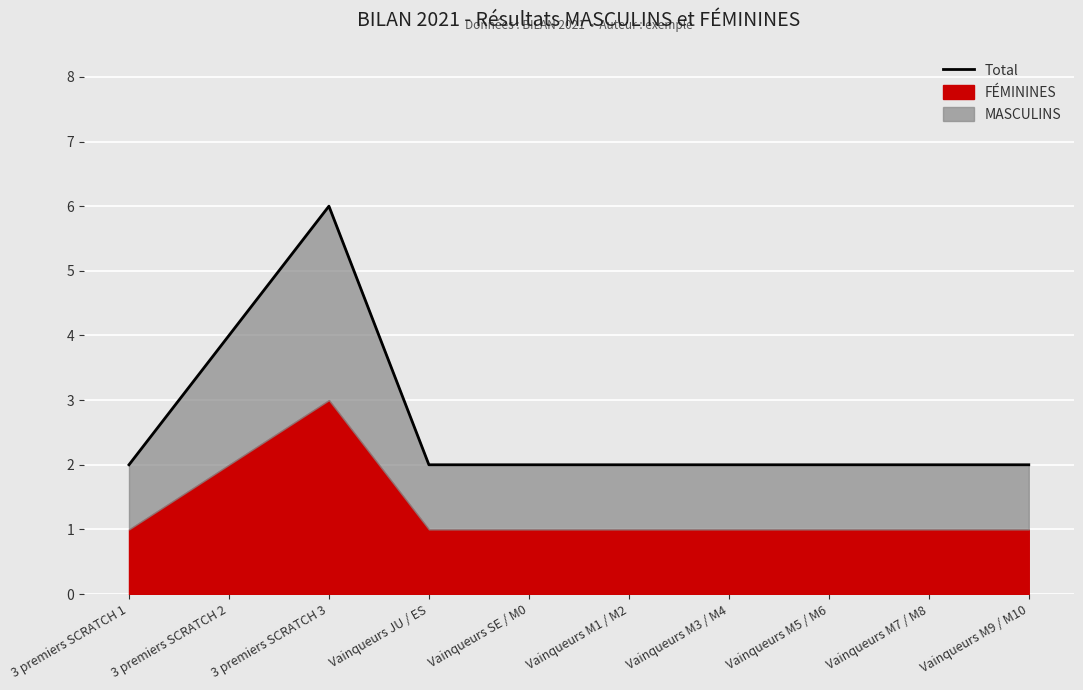

What is the label of the 10th point from the right?

3 premiers SCRATCH 1